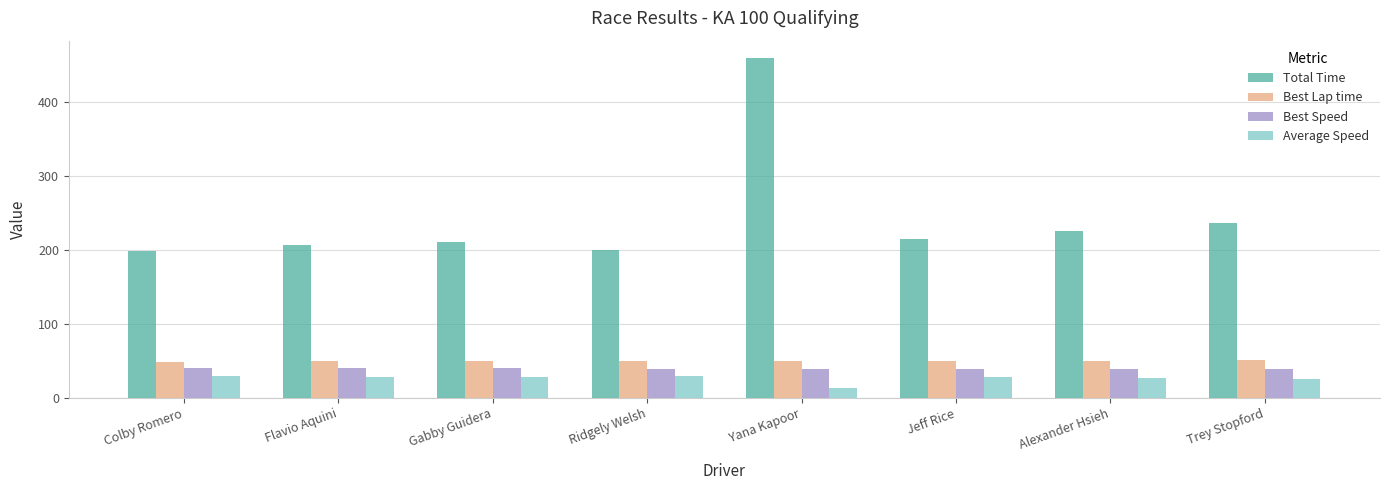

What is the total value across all series at Colby Romero?

318.3